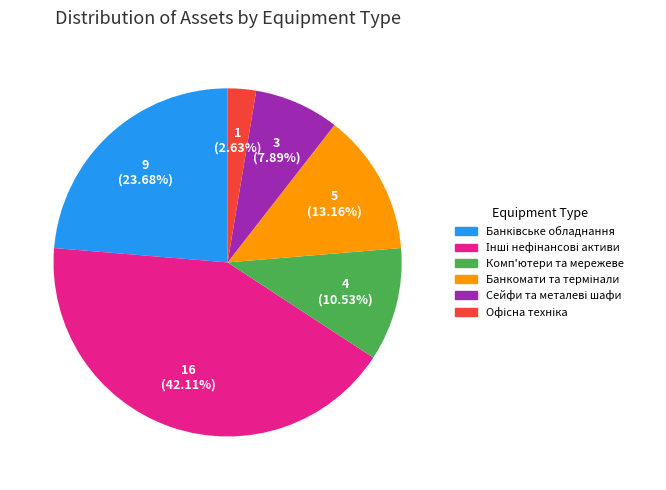

Does any single category account for the majority?

No